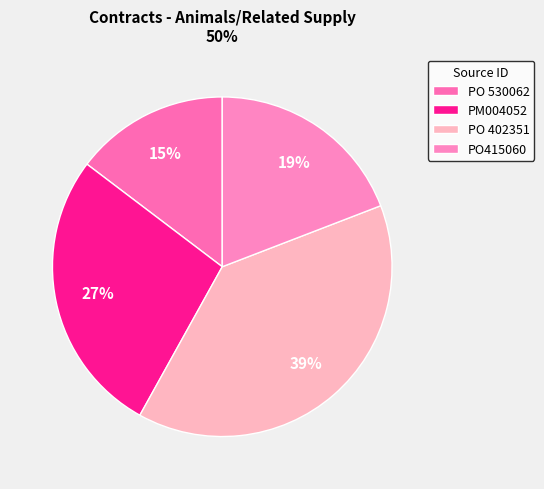

To the nearest percent, what portion does PO 530062 represent?

15%